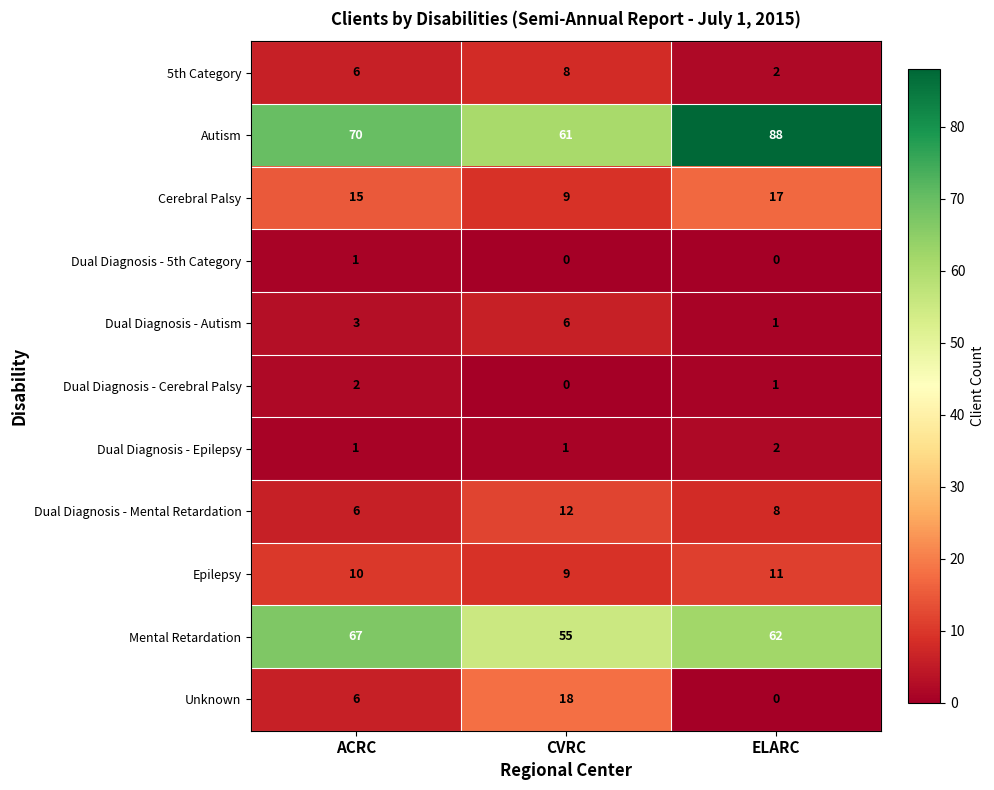

Which category has the highest value in the Dual Diagnosis - Mental Retardation series?

CVRC